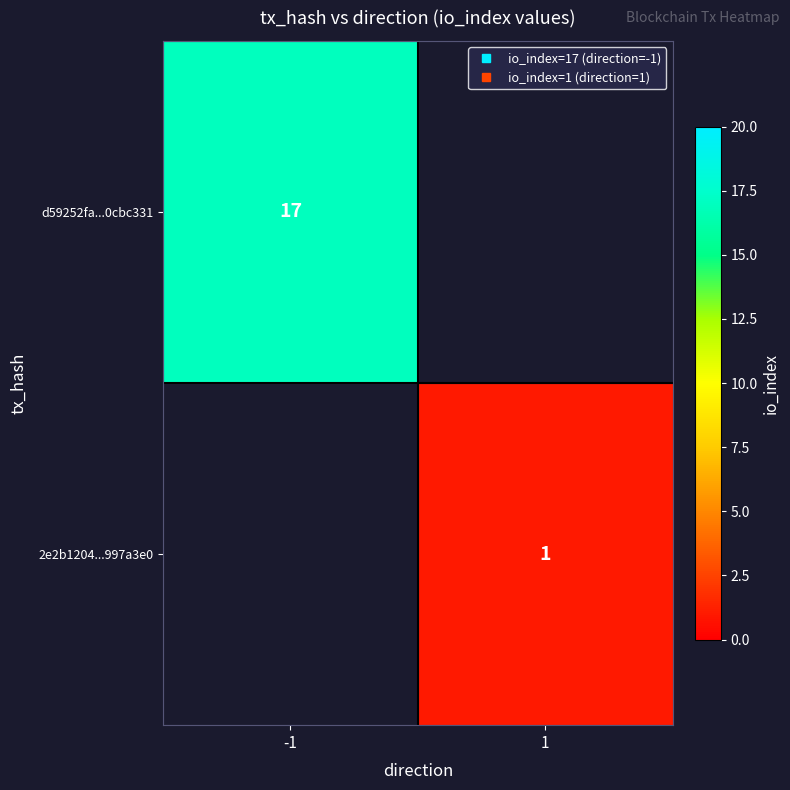

Count the number of data series in this chart.

2